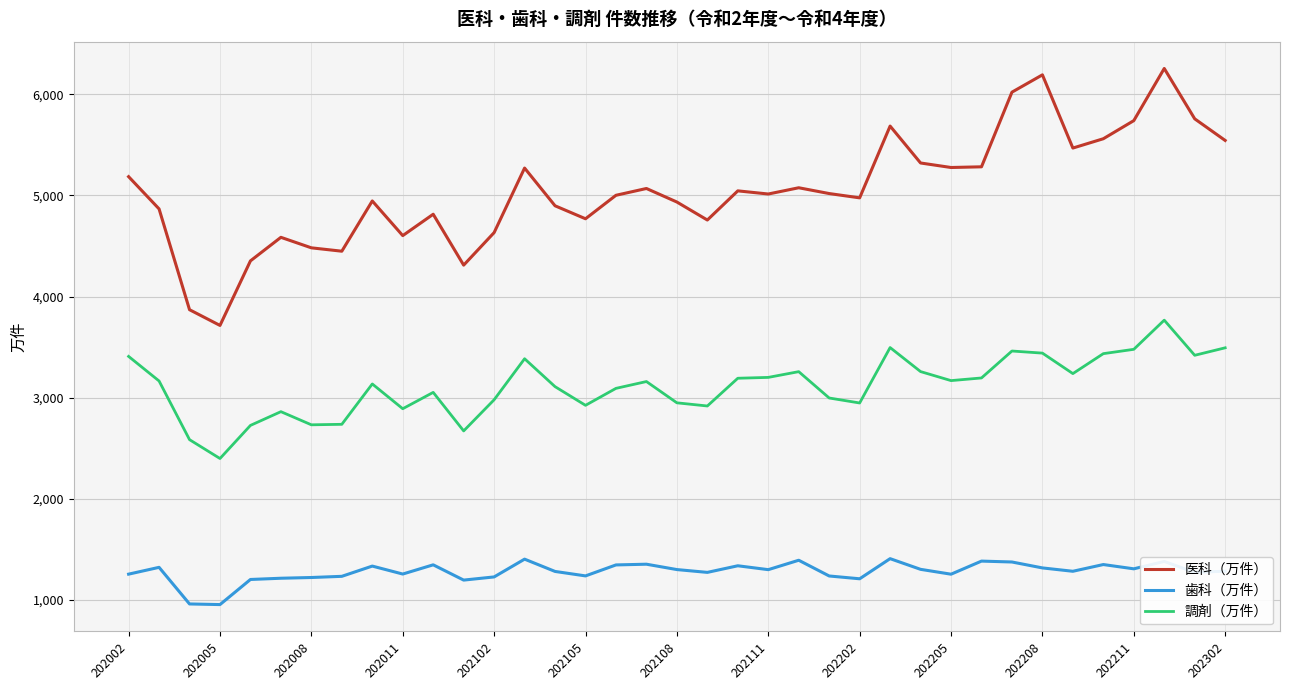

What is the maximum value for 歯科（万件）?

1409.1